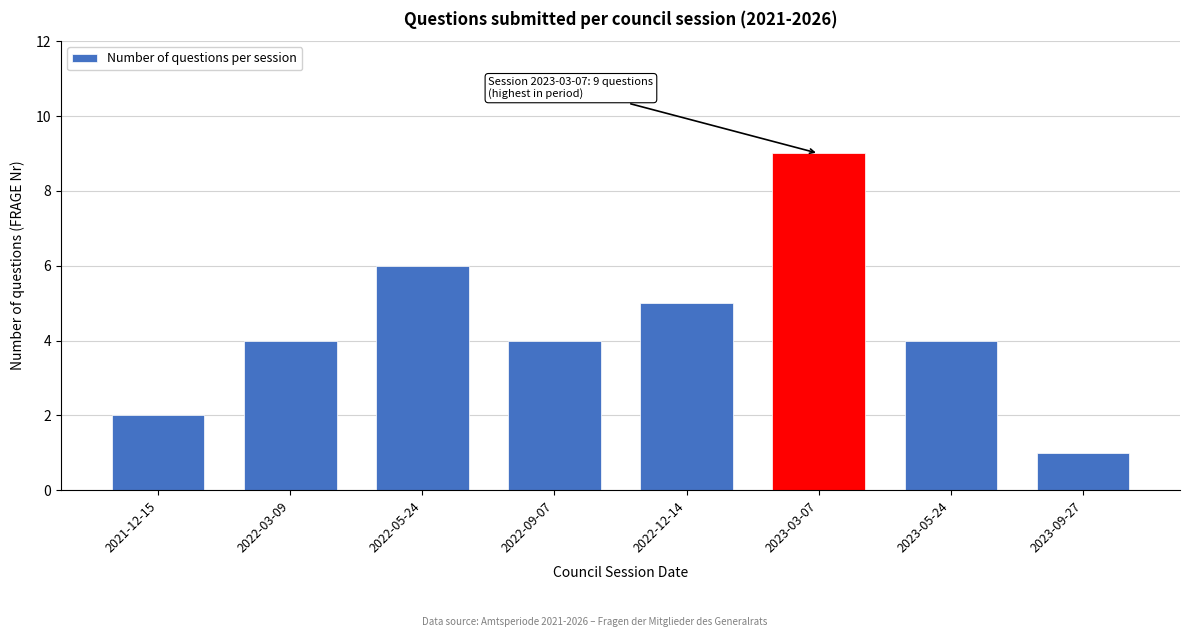

Reading left to right, what are all the values shown in this chart?

2	4	6	4	5	9	4	1